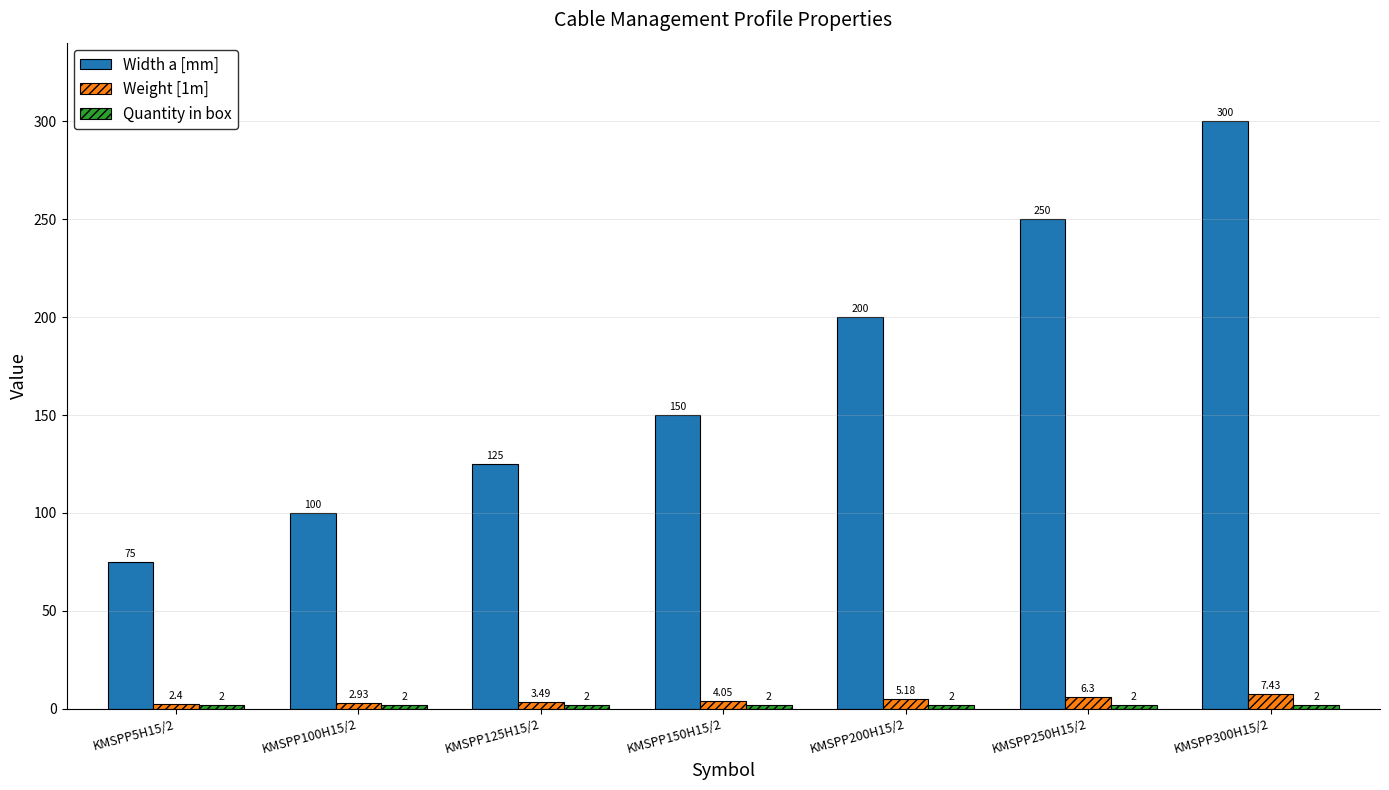

What is the spread (max minus min) of values at KMSPP5H15/2?

73.0